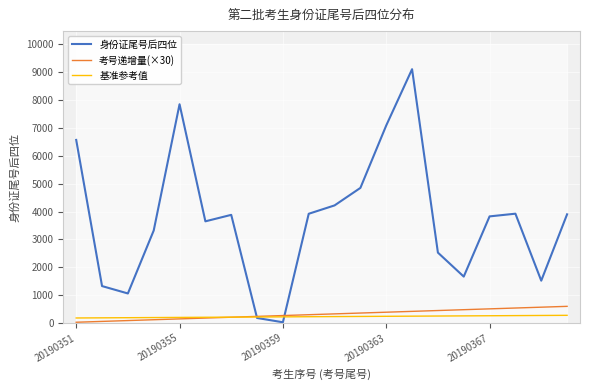

Which series has the largest total across all categories?

身份证尾号后四位